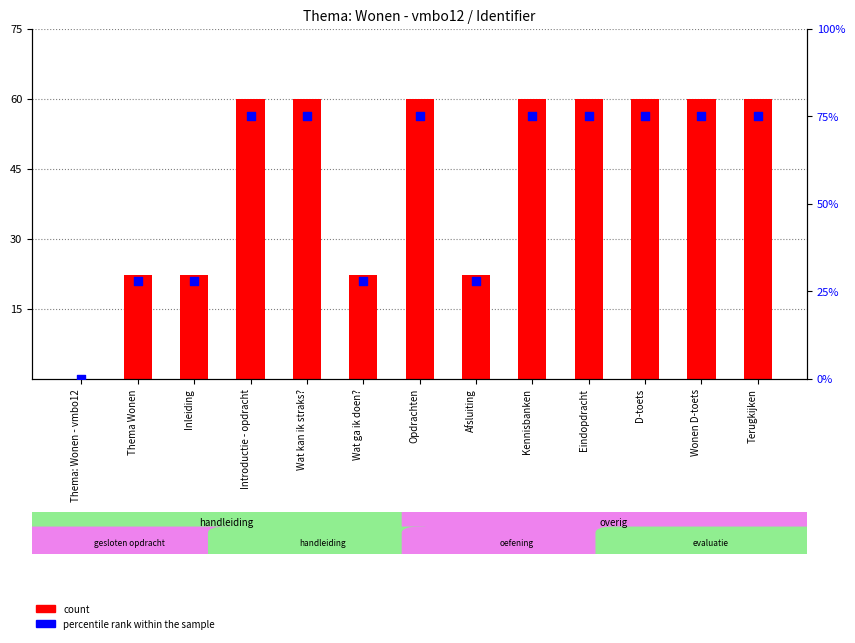

At how many categories does at least one series exceed 13?

12